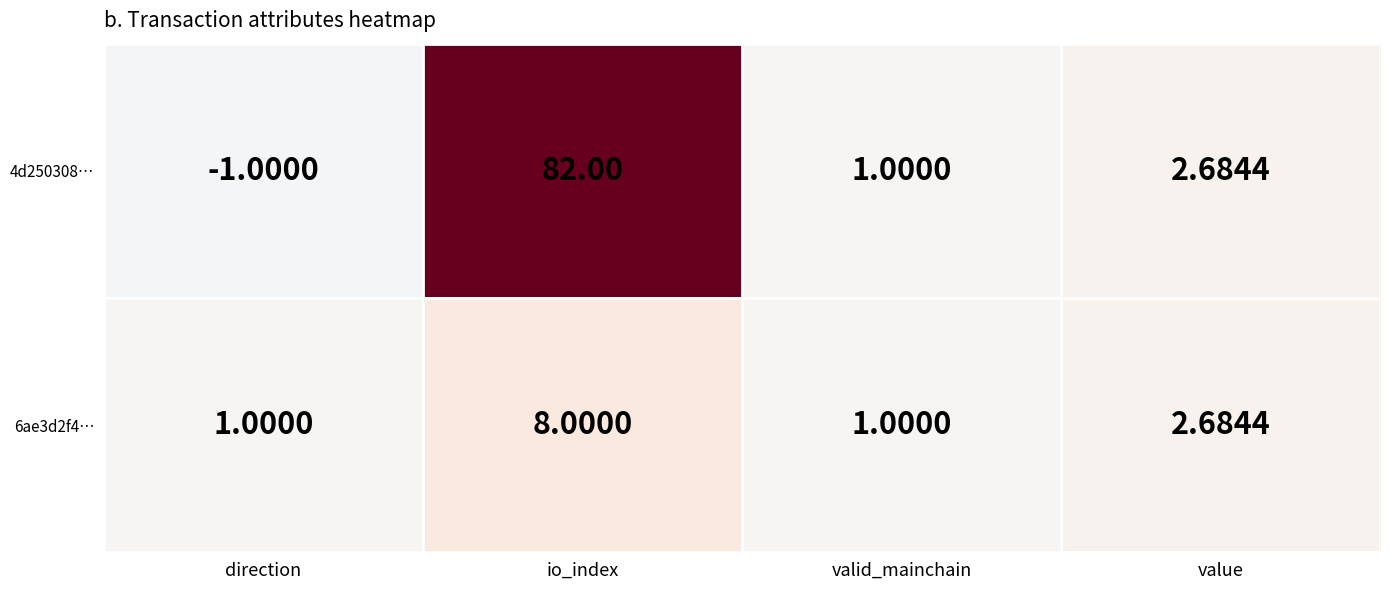

Rank the series by their maximum value, from highest to lowest.

4d250308…, 6ae3d2f4…